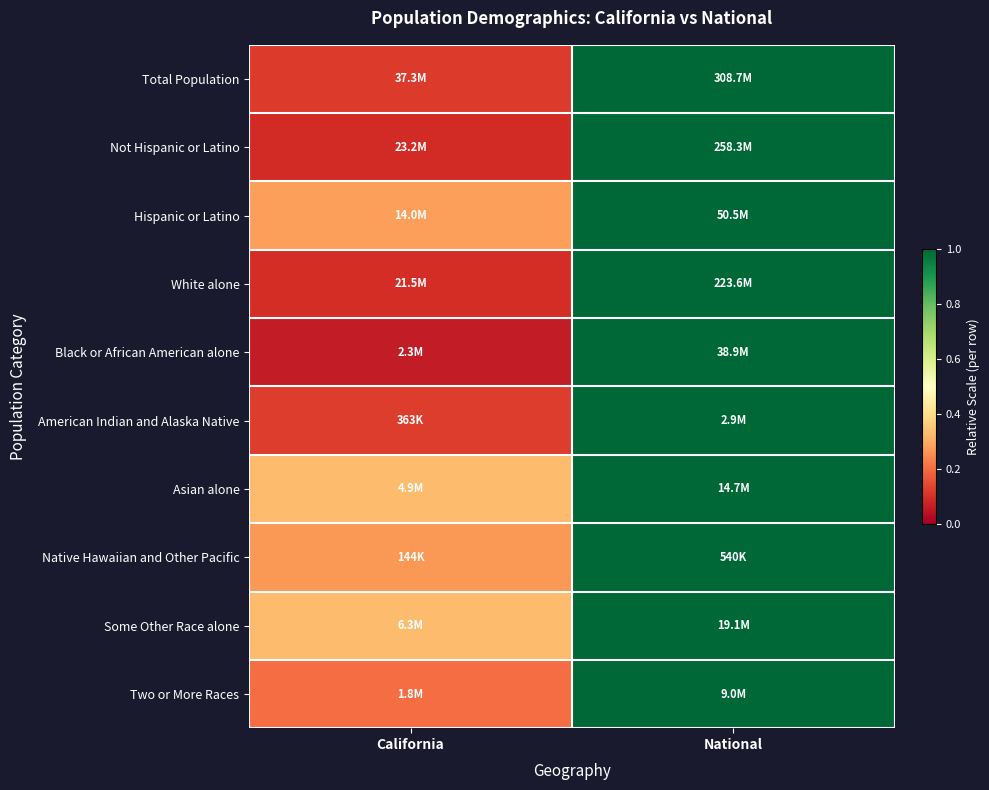

Reading left to right, transcribe all the data shown in this chart.

Total Population: California=0.1	National=1.0
Not Hispanic or Latino: California=0.1	National=1.0
Hispanic or Latino: California=0.3	National=1.0
White alone: California=0.1	National=1.0
Black or African American alone: California=0.1	National=1.0
American Indian and Alaska Native: California=0.1	National=1.0
Asian alone: California=0.3	National=1.0
Native Hawaiian and Other Pacific: California=0.3	National=1.0
Some Other Race alone: California=0.3	National=1.0
Two or More Races: California=0.2	National=1.0